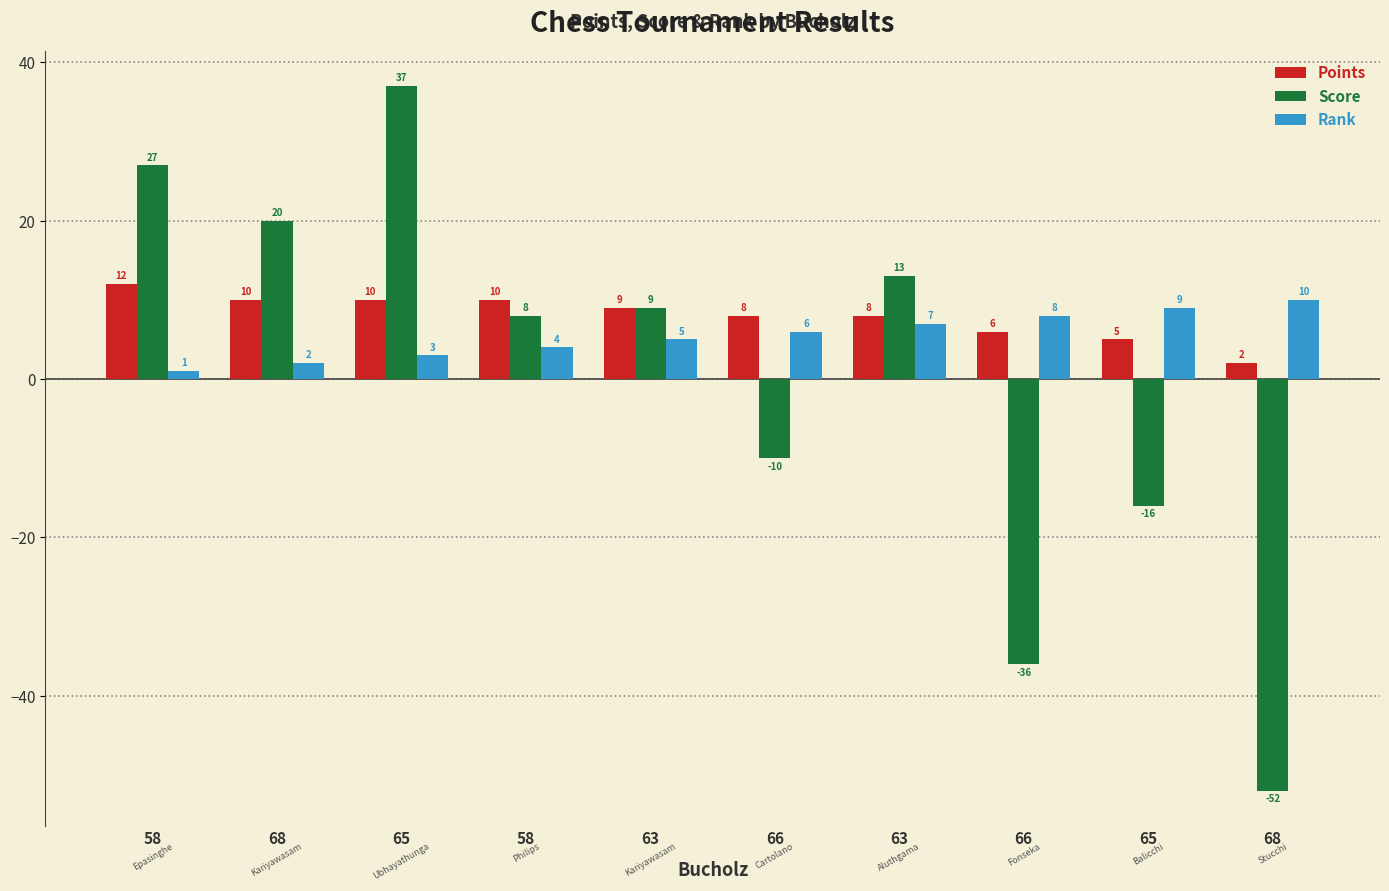

How many categories are shown in the chart?

10